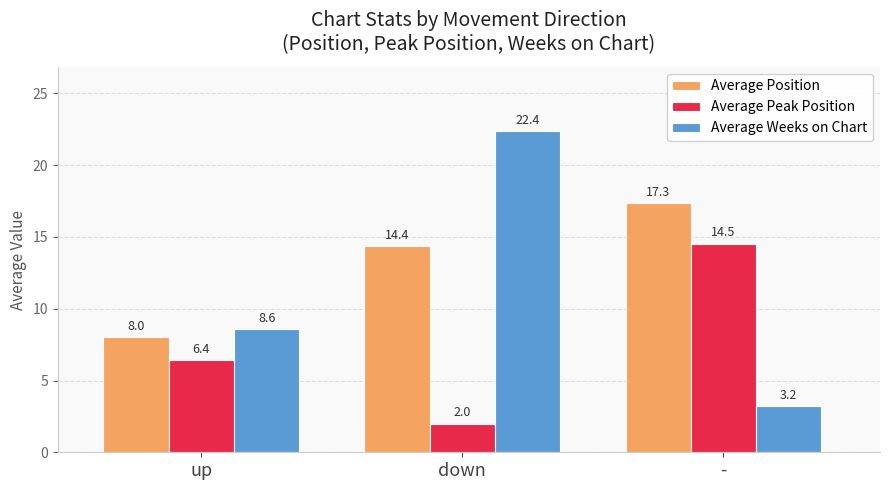

Rank the series by their maximum value, from lowest to highest.

Average Peak Position, Average Position, Average Weeks on Chart